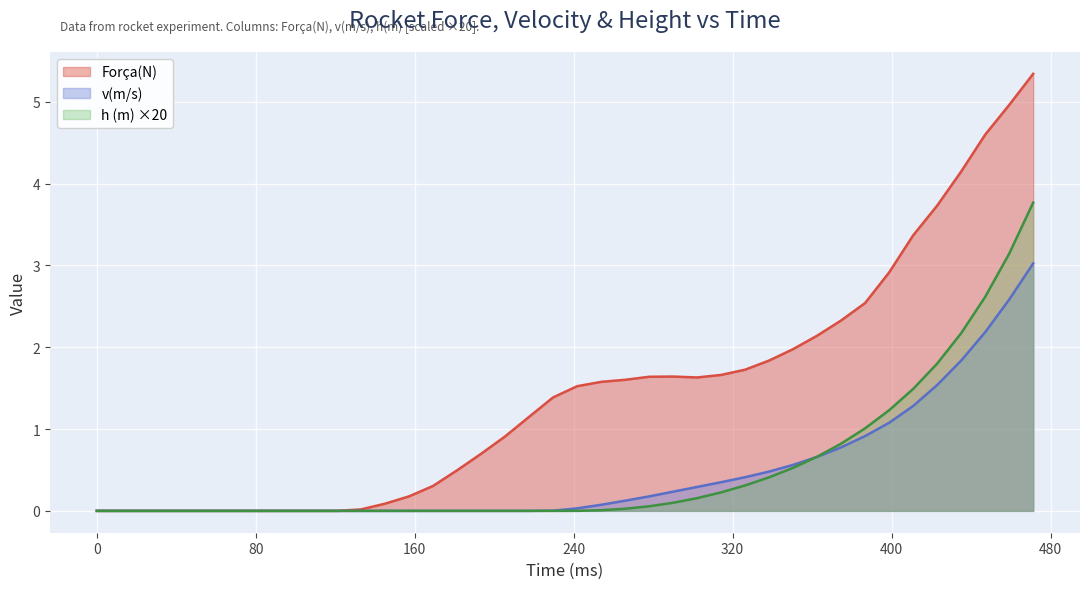

Which series has the largest range (max minus min)?

Força(N)